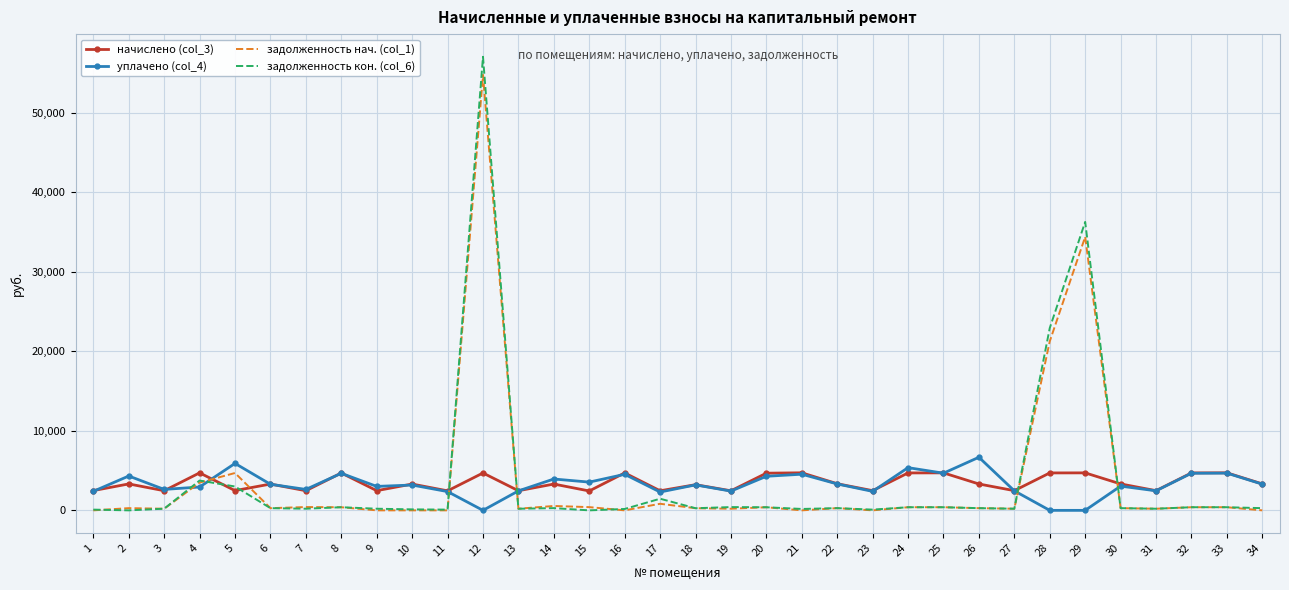

Read the начислено (col_3) value at 27.

2477.5